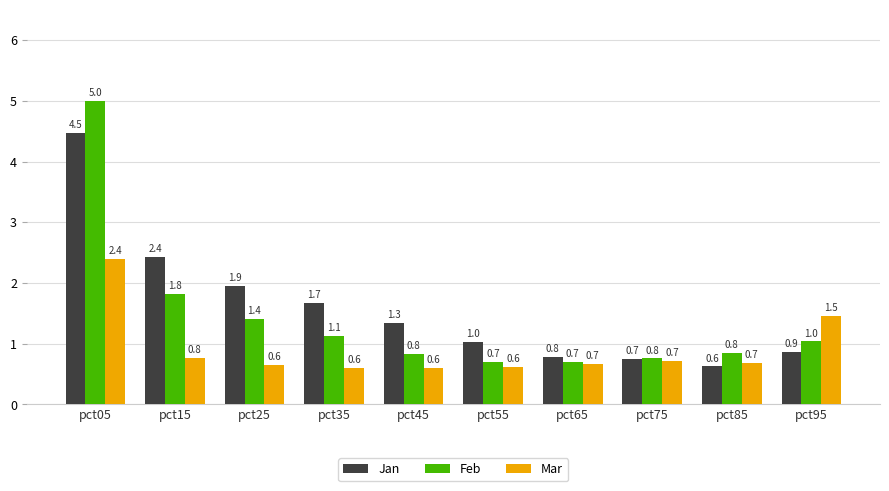

Reading left to right, transcribe all the data shown in this chart.

Jan: 4.5	2.4	1.9	1.7	1.3	1.0	0.8	0.7	0.6	0.9
Feb: 5.0	1.8	1.4	1.1	0.8	0.7	0.7	0.8	0.8	1.0
Mar: 2.4	0.8	0.6	0.6	0.6	0.6	0.7	0.7	0.7	1.5